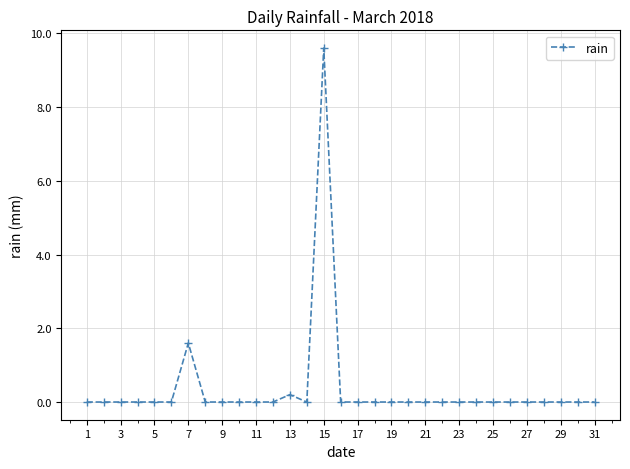

What is the greatest value displayed?

9.6